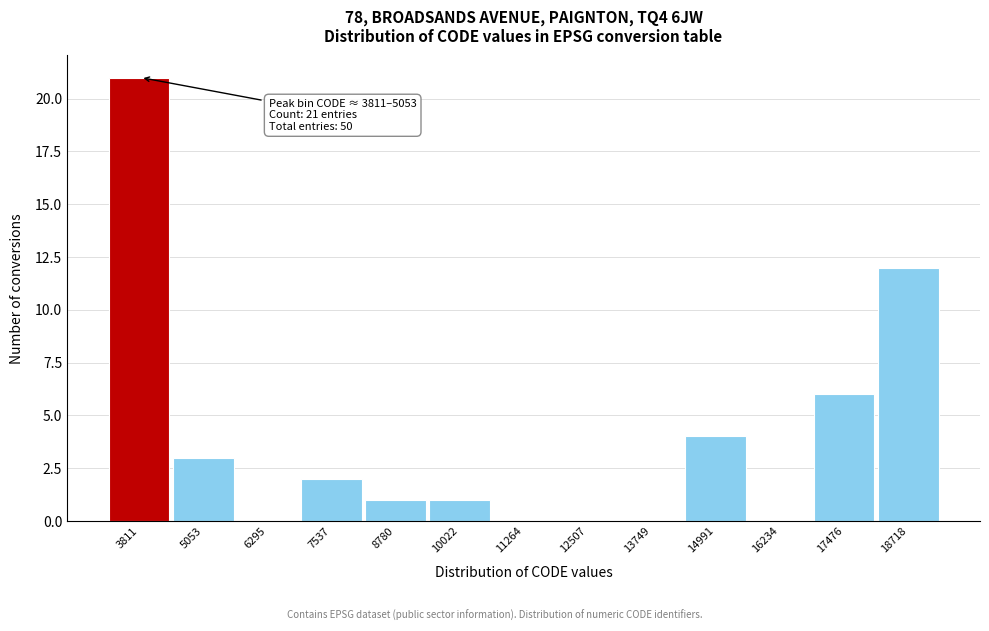

Reading left to right, what are all the values shown in this chart?

3811=21	5053=3	6295=0	7537=2	8780=1	10022=1	11264=0	12507=0	13749=0	14991=4	16234=0	17476=6	18718=12